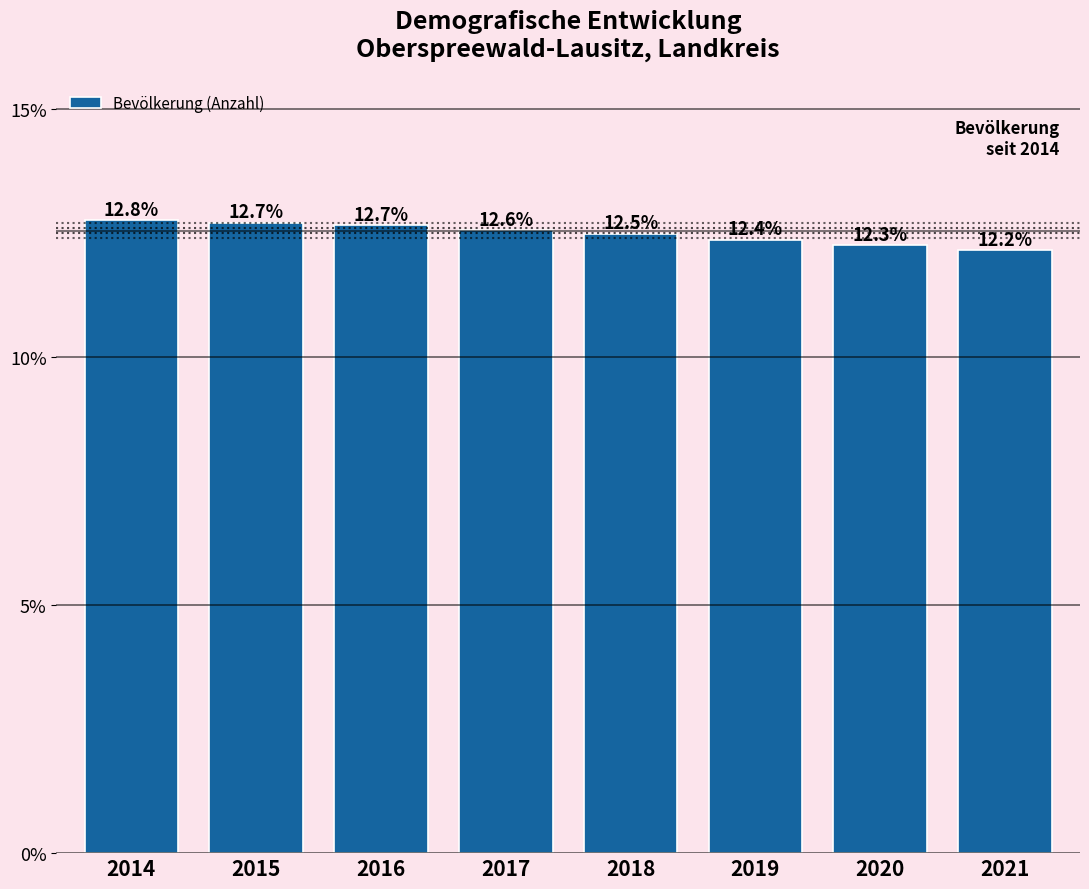

Reading left to right, list all the values displayed in this chart.

2014=12.8	2015=12.7	2016=12.7	2017=12.6	2018=12.5	2019=12.4	2020=12.3	2021=12.2